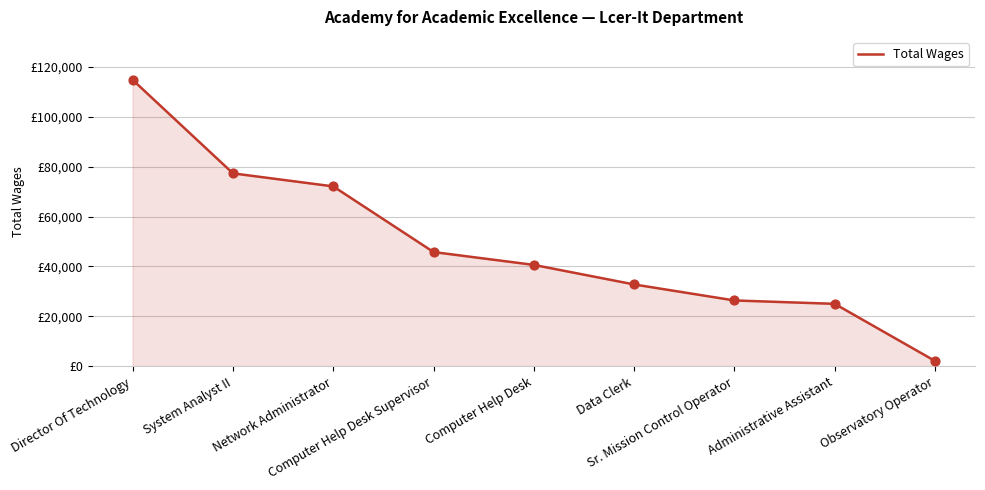

Which has a higher value, Computer Help Desk or System Analyst II?

System Analyst II